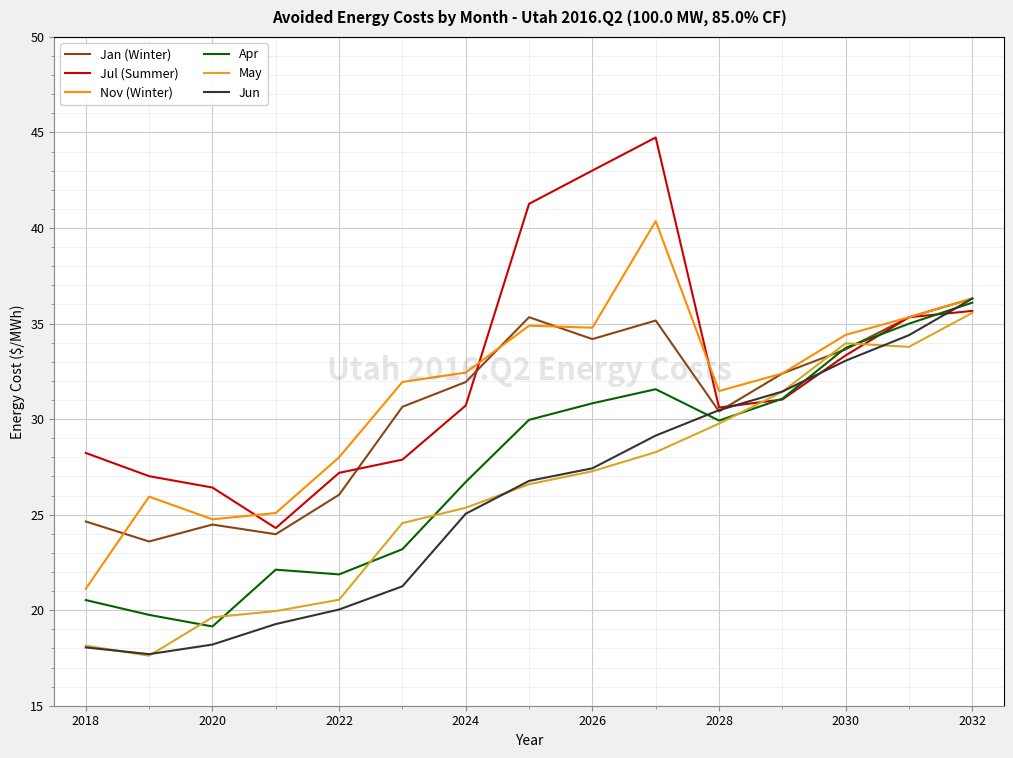

Which series has the largest range (max minus min)?

Jul (Summer)